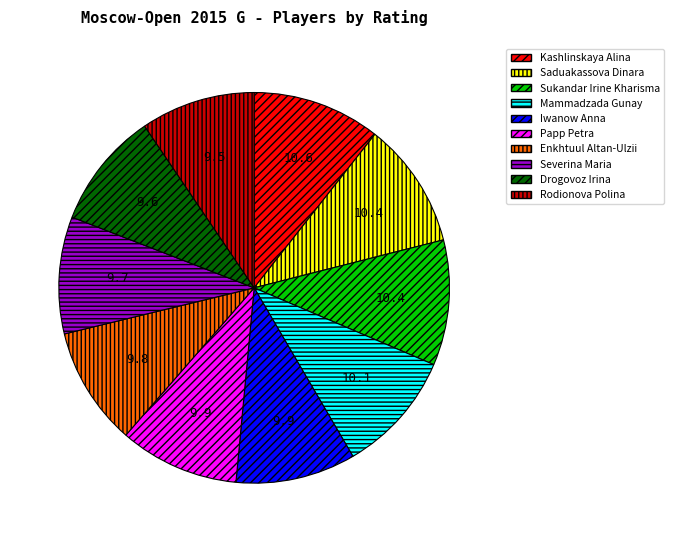

Count the number of slices in the pie.

10